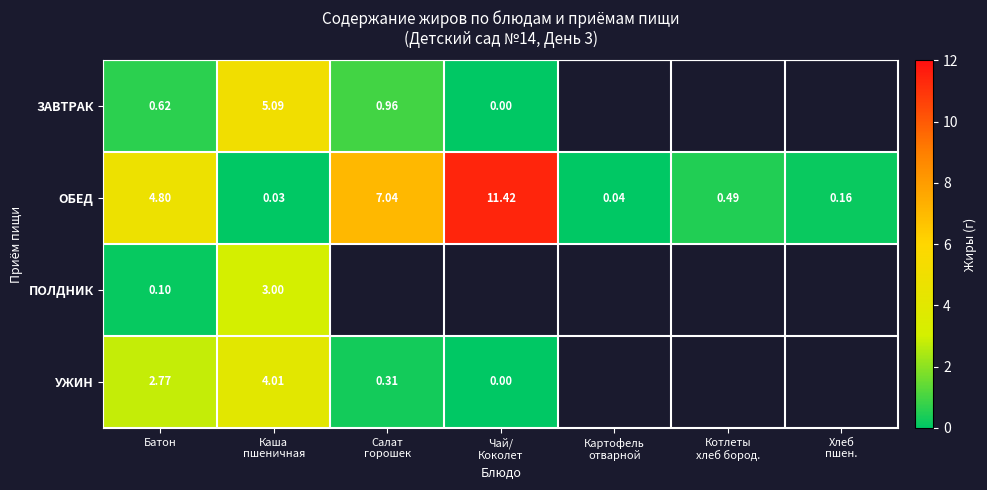

Which series has the largest range (max minus min)?

ОБЕД